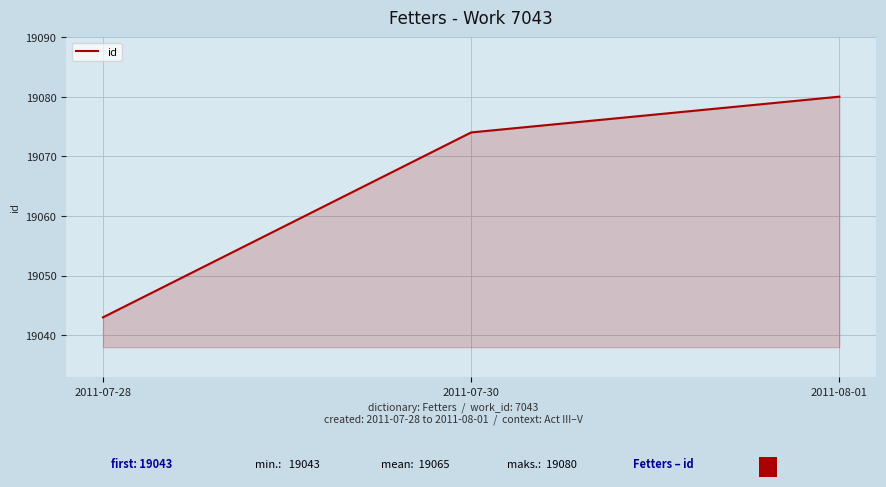

What is the average value?

19066